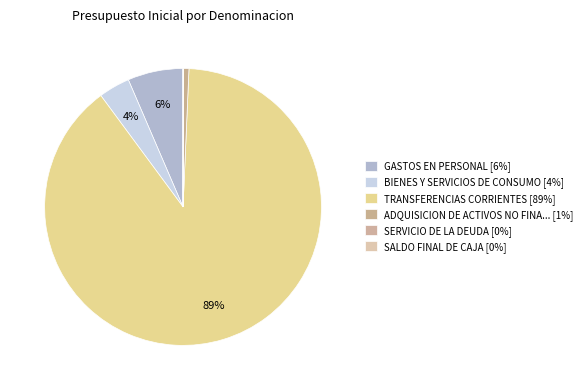

Which slice is the largest?

TRANSFERENCIAS CORRIENTES